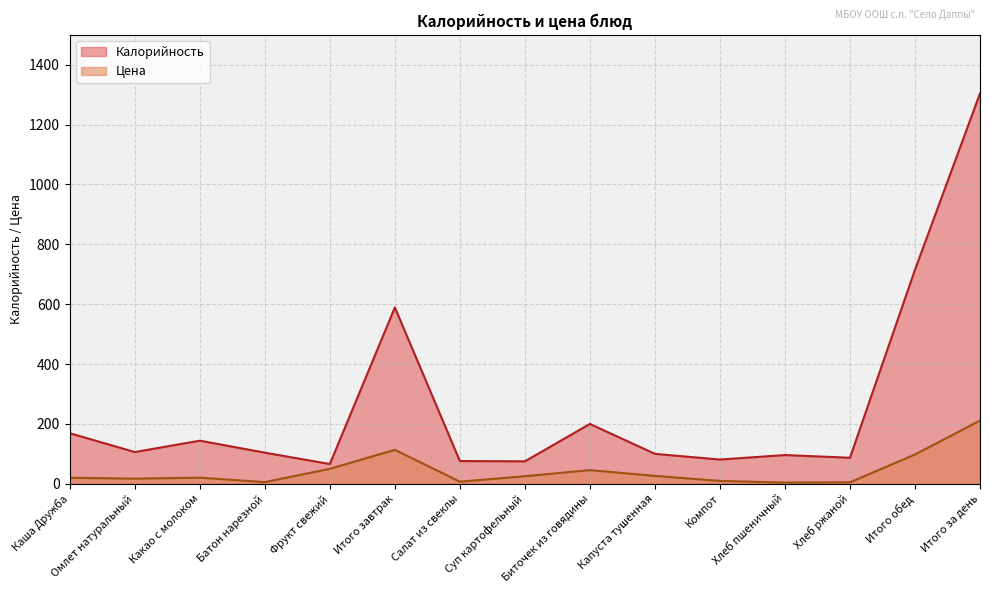

What is the minimum value shown in the chart?

4.0